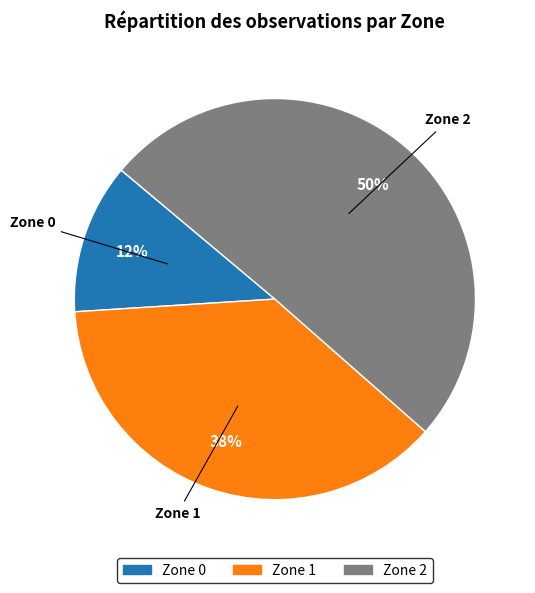

What is the smallest slice in the pie chart?

Zone 0